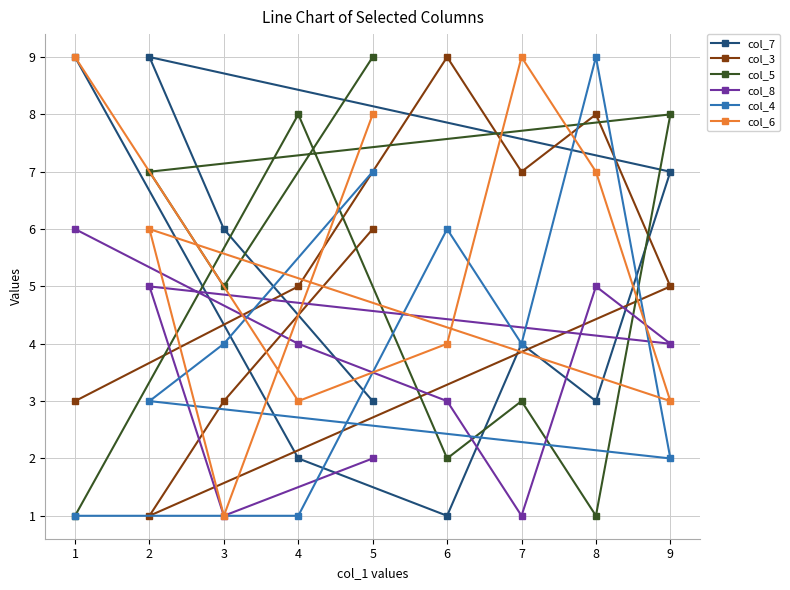

What is the sum of the col_5 values at 5 and 8?

10